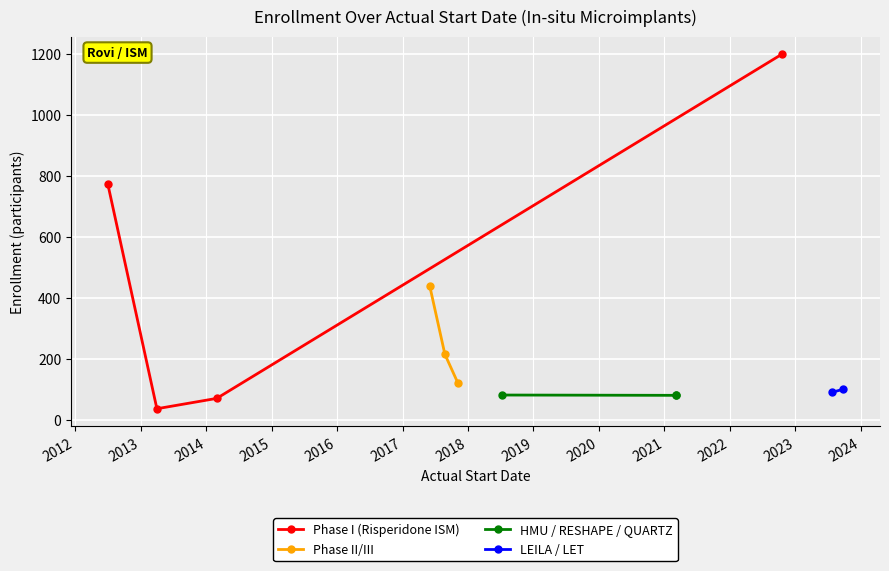

Is it true that the value at 2021-03-09 is 44?

False